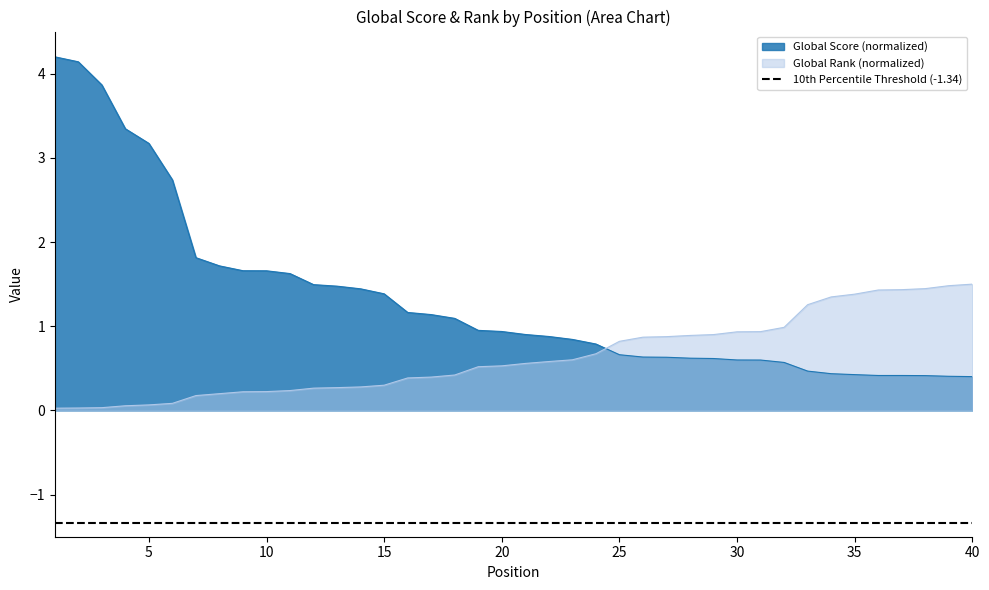

At which label does Global Score reach its peak?

1